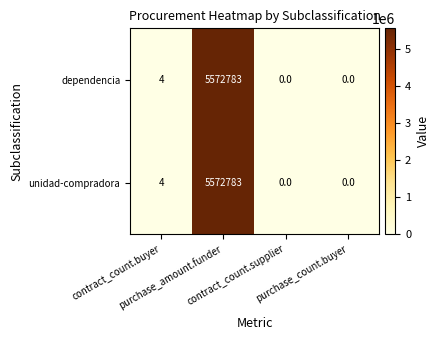

What is the difference between the maximum and minimum values in the dependencia series?

5572783